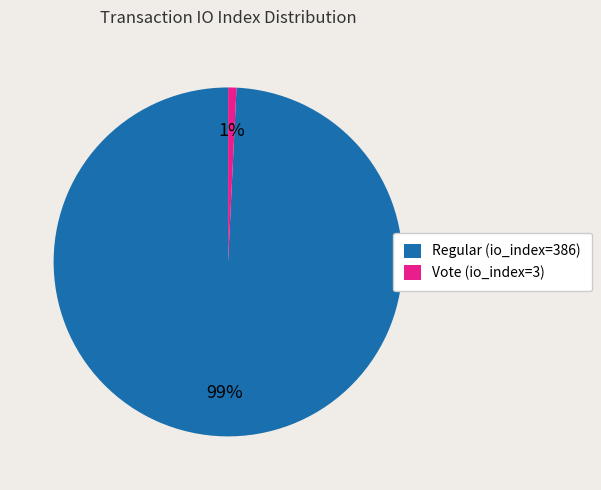

To the nearest percent, what is the combined percentage of Vote (io_index=3) and Regular (io_index=386)?

100%